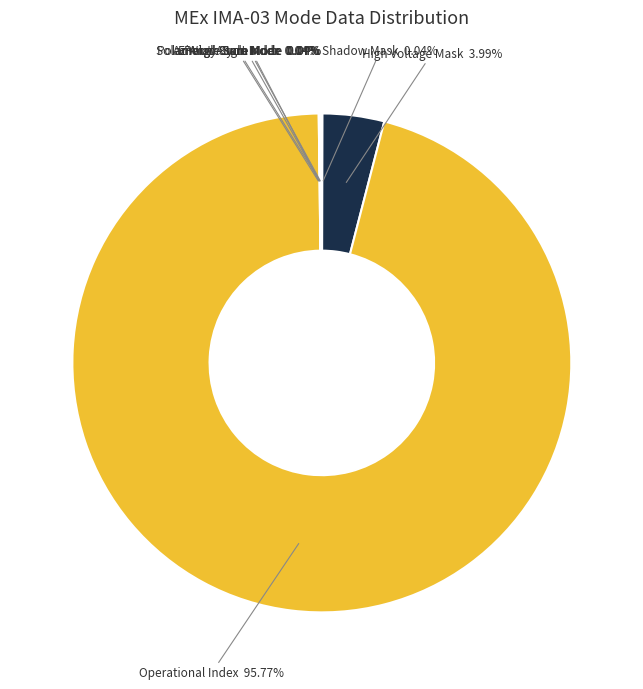

What is the largest slice in the pie chart?

Operational Index